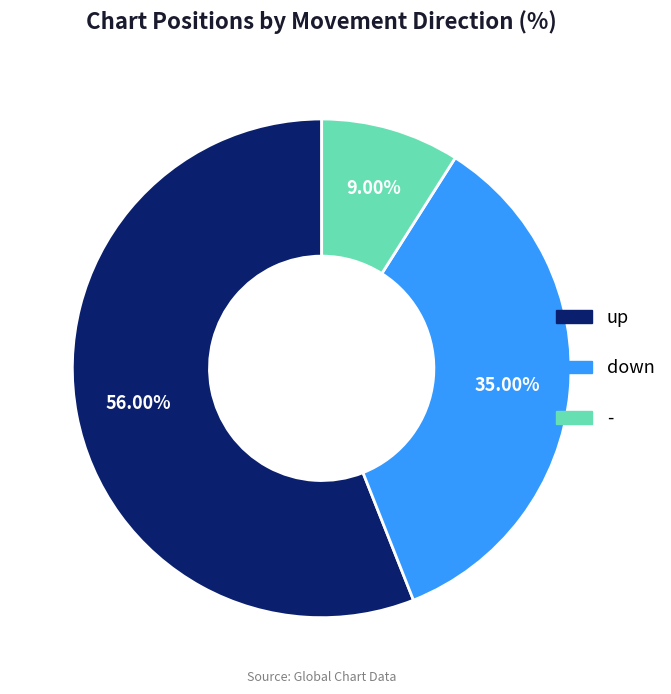

What is the ratio of the value at down to the value at up?

0.6